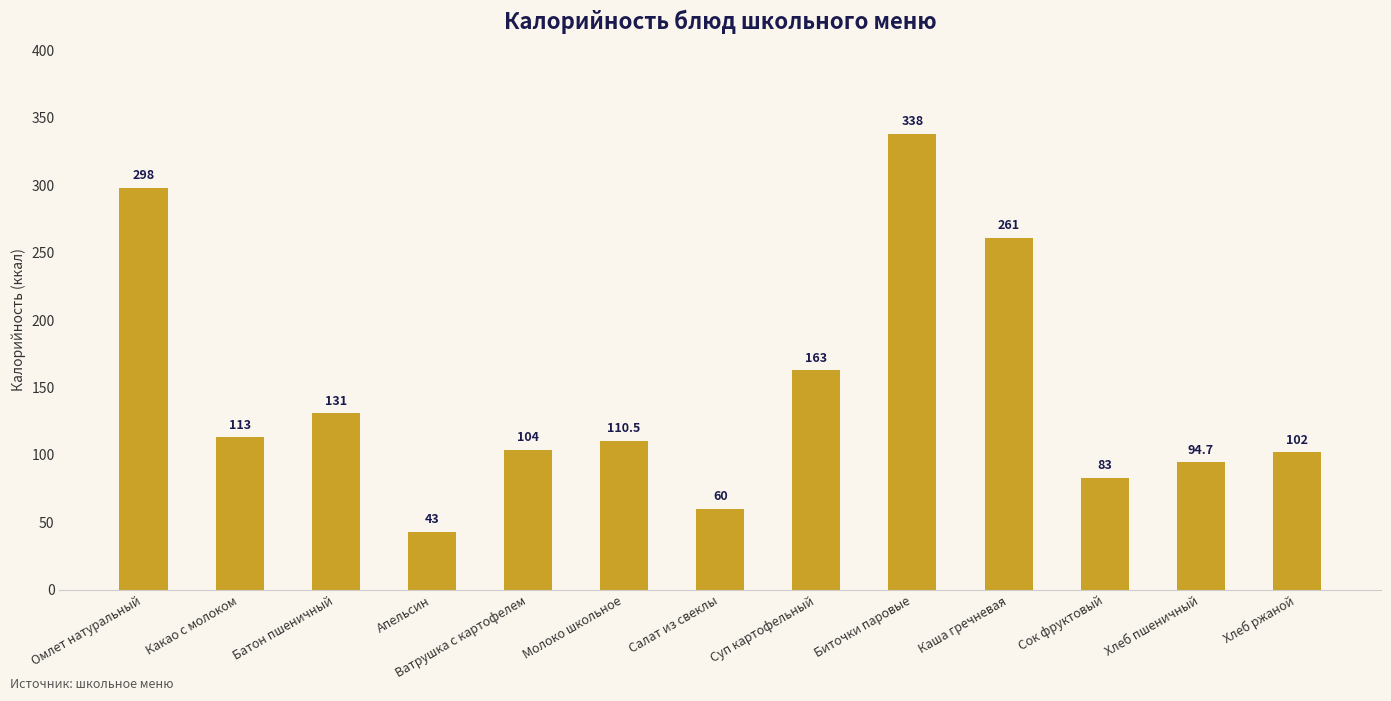

How many bars are there in total?

13